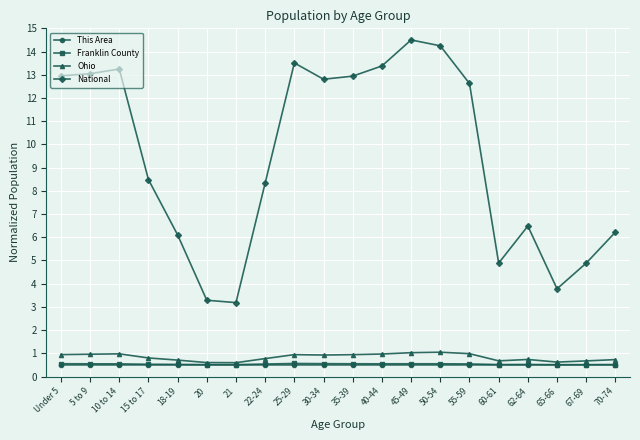

How many Franklin County values are between 0 and 1?

20